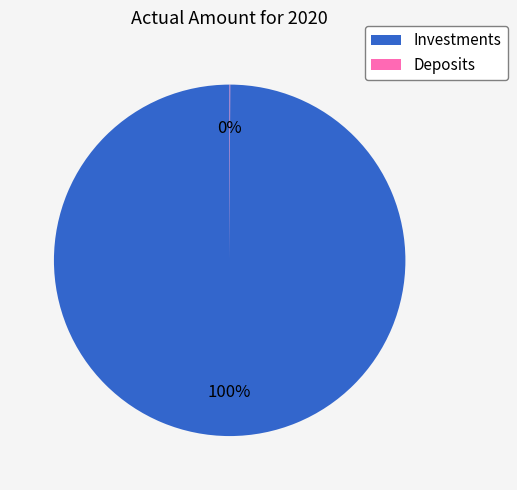

True or false: Investments accounts for 100% of the total.

True